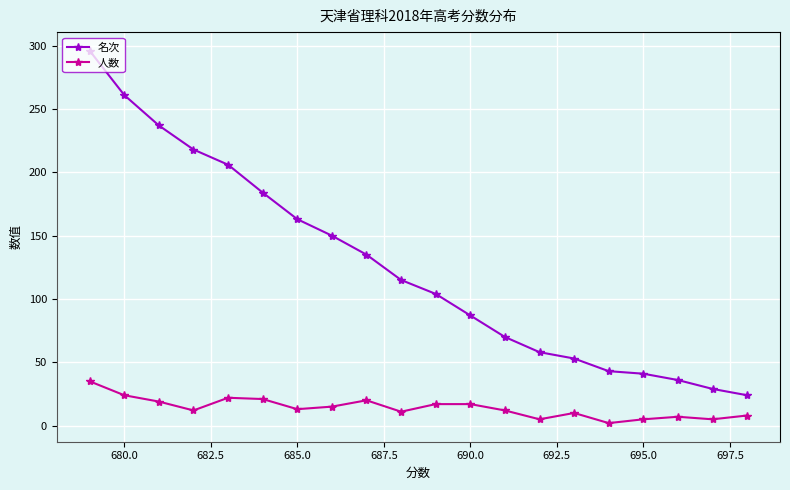

What is the difference between the second highest and second lowest values in the 人数 series?

19